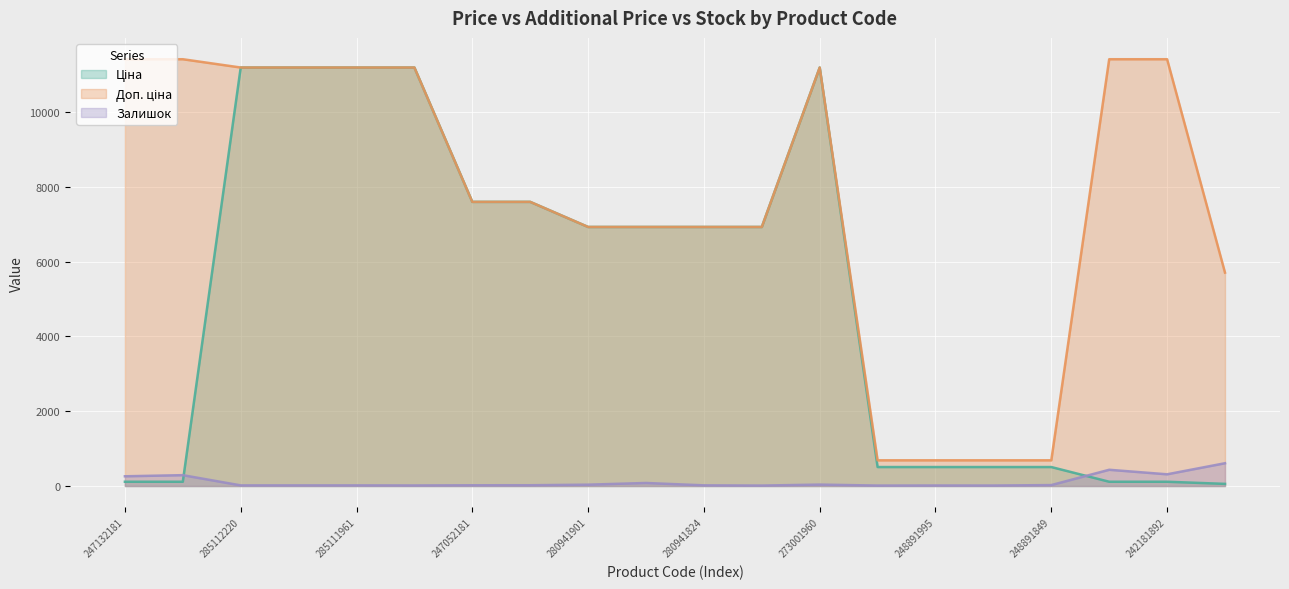

Is the value of Доп. ціна at 285112220 greater than the value of Залишок at 285112220?

Yes